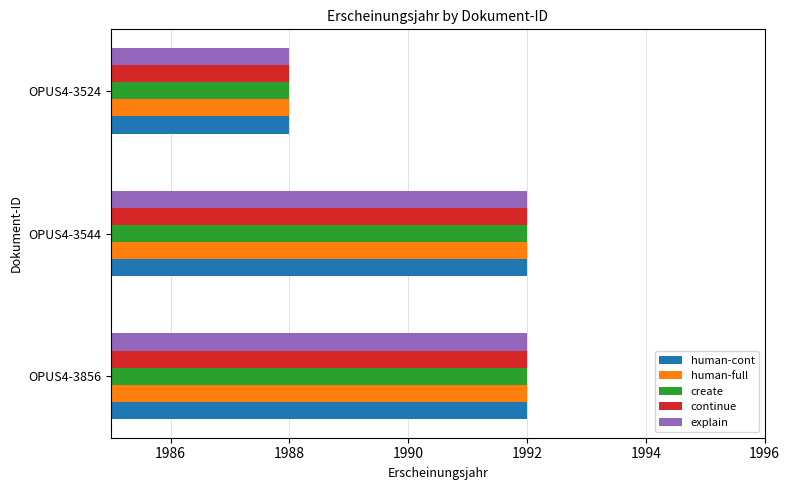

True or false: explain has a value of 1988 at OPUS4-3524.

True